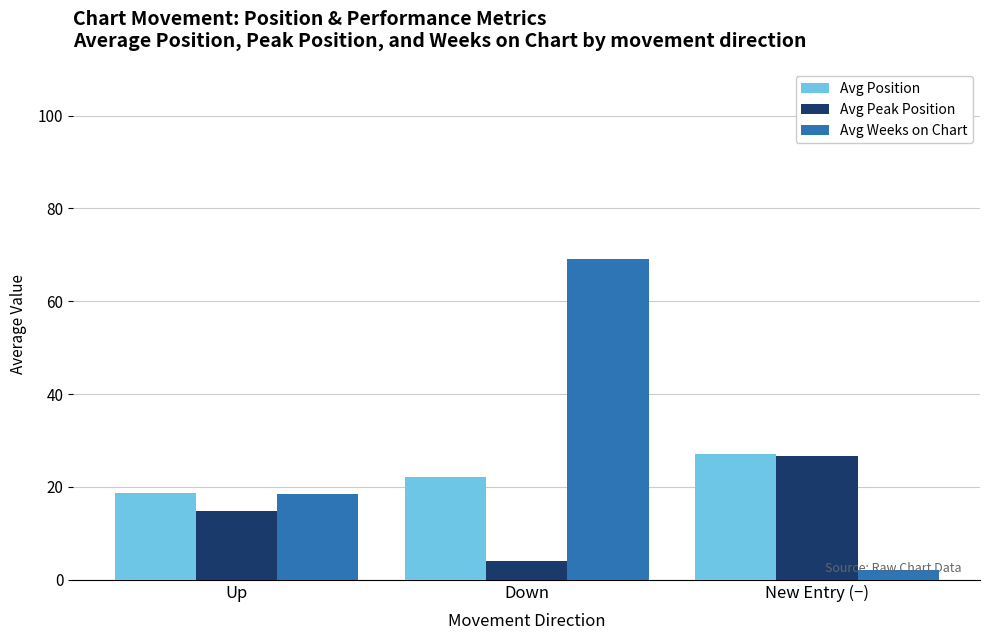

Rank the categories by Avg Peak Position value from lowest to highest.

Down, Up, New Entry (−)